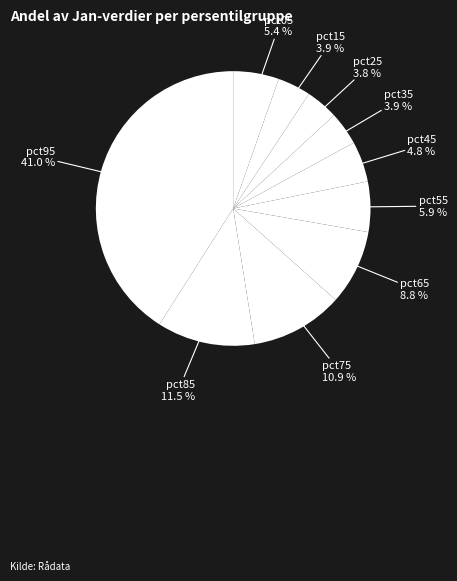

Rank the categories by value from lowest to highest.

pct25, pct15, pct35, pct45, pct05, pct55, pct65, pct75, pct85, pct95